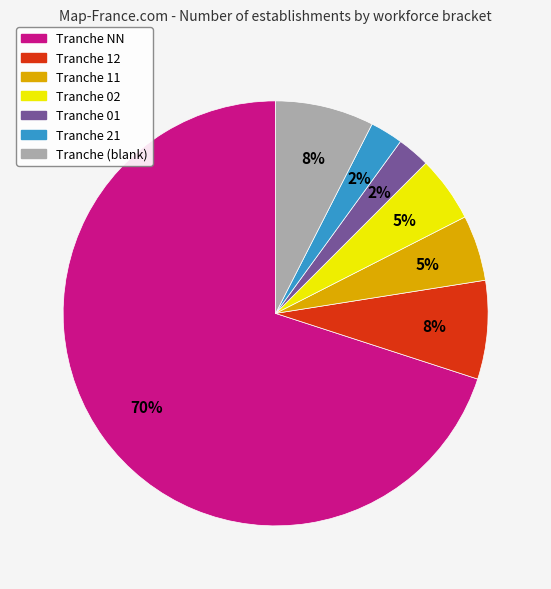

Does any single category account for the majority?

Yes